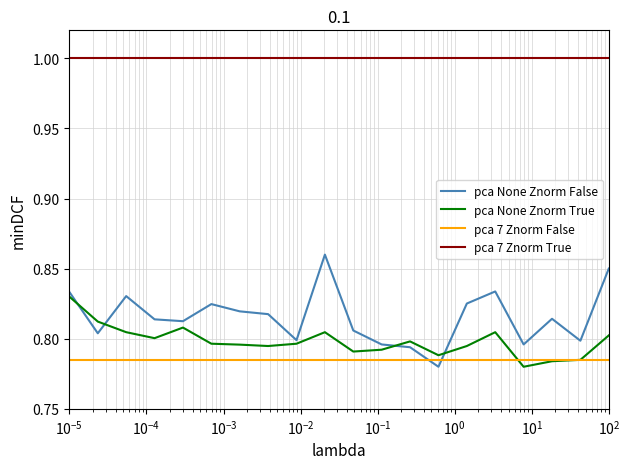

Does the chart have visible grid lines?

Yes